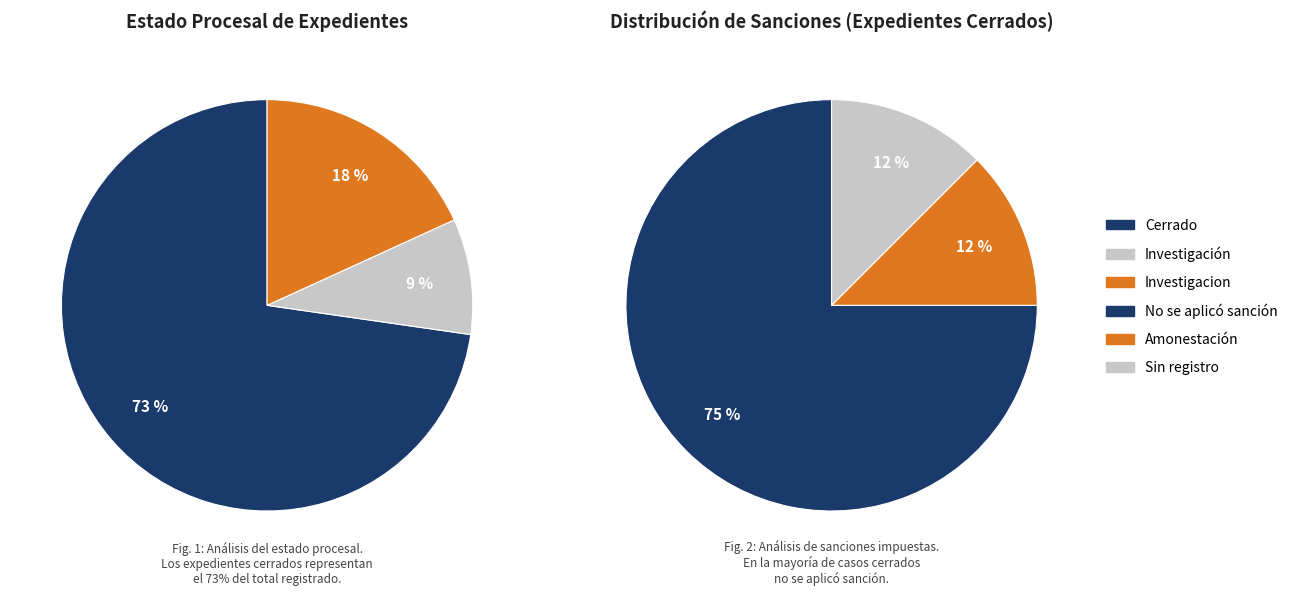

How many slices are in this pie chart?

3